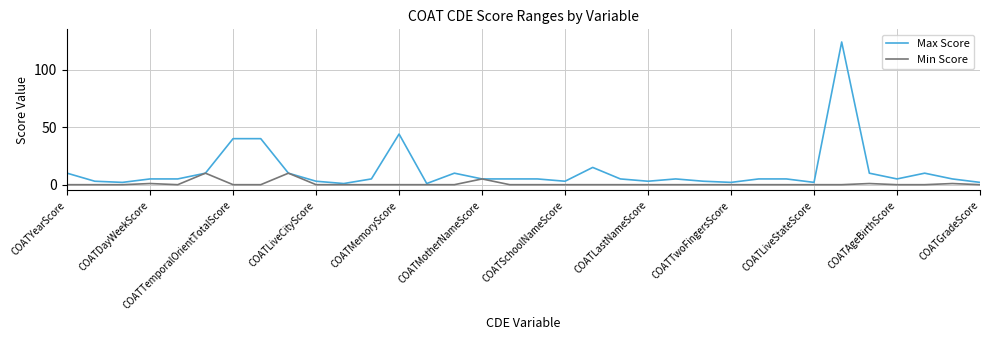

Which series has the largest total across all categories?

Max Score